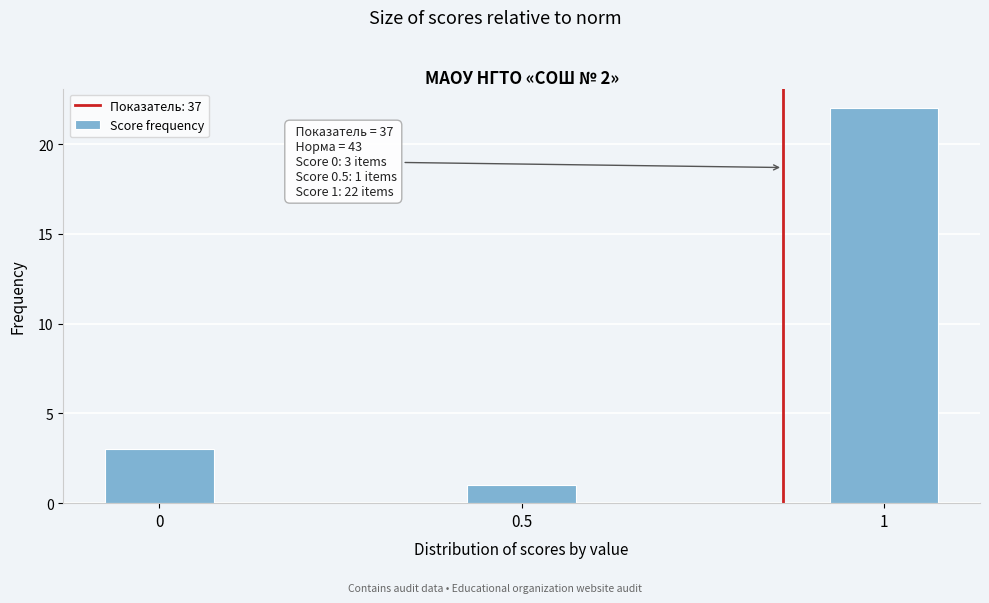

Reading left to right, extract all data points from this chart.

3	1	22